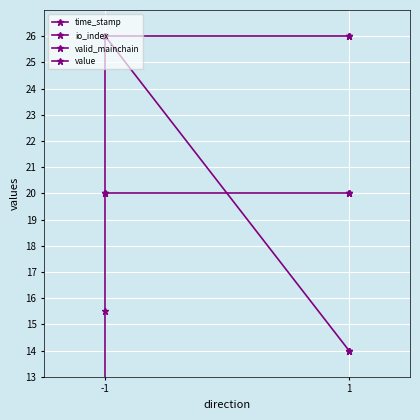

True or false: io_index has more than 2 interior local peaks.

False